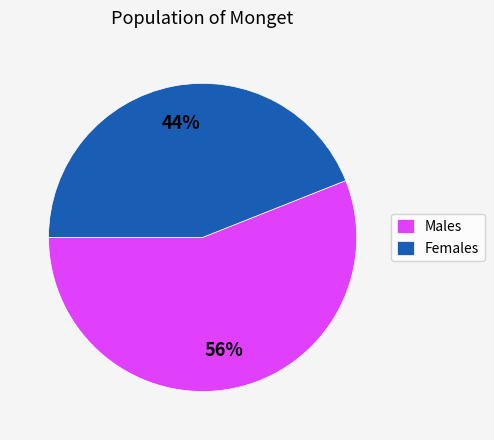

Is the sum of Females and Males greater than half?

Yes